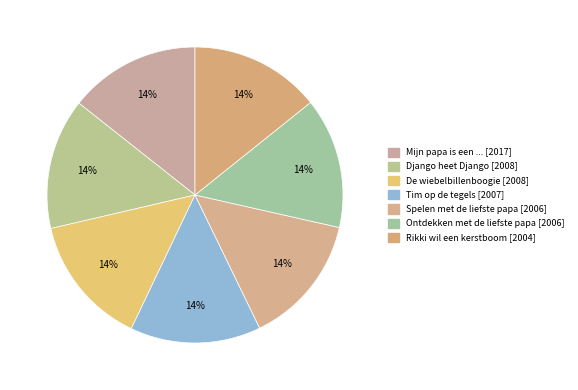

Is Spelen met de liefste papa the majority of the pie?

No